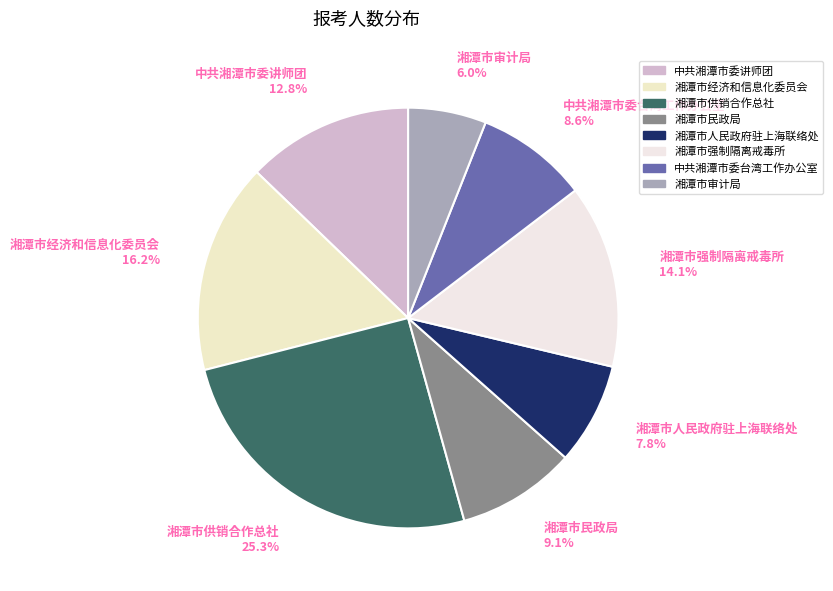

Between 湘潭市民政局 and 湘潭市审计局, which is larger?

湘潭市民政局